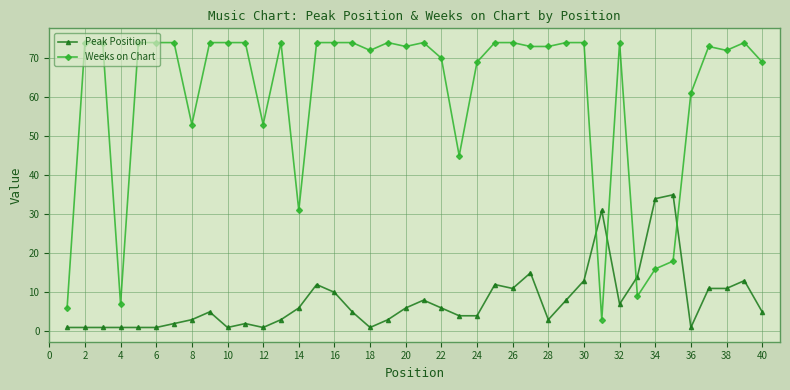

What is the greatest value displayed?

74